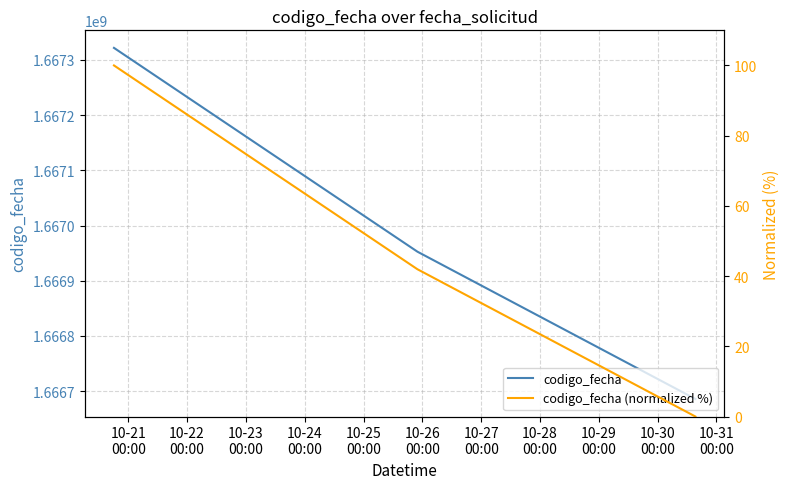

What is the difference between the maximum and minimum values in the codigo_fecha series?

636025